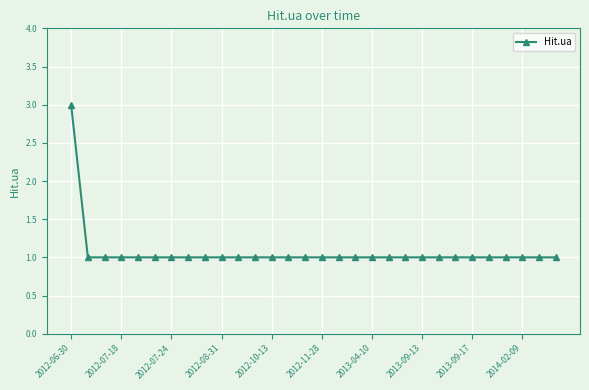

Reading left to right, list all the values displayed in this chart.

3	1	1	1	1	1	1	1	1	1	1	1	1	1	1	1	1	1	1	1	1	1	1	1	1	1	1	1	1	1